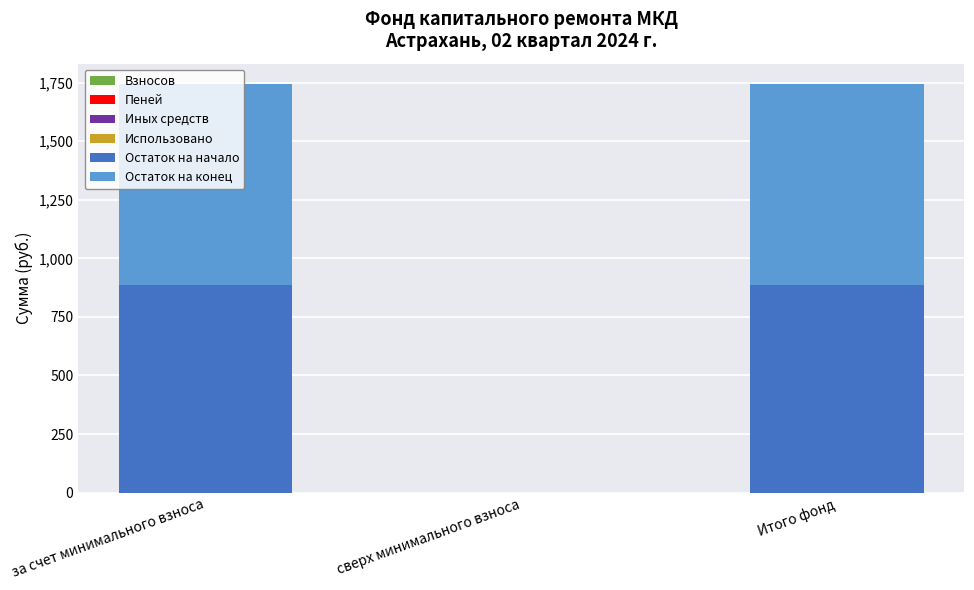

Is the value of Взносов at Итого фонд greater than the value of Остаток на конец at за счет минимального взноса?

No